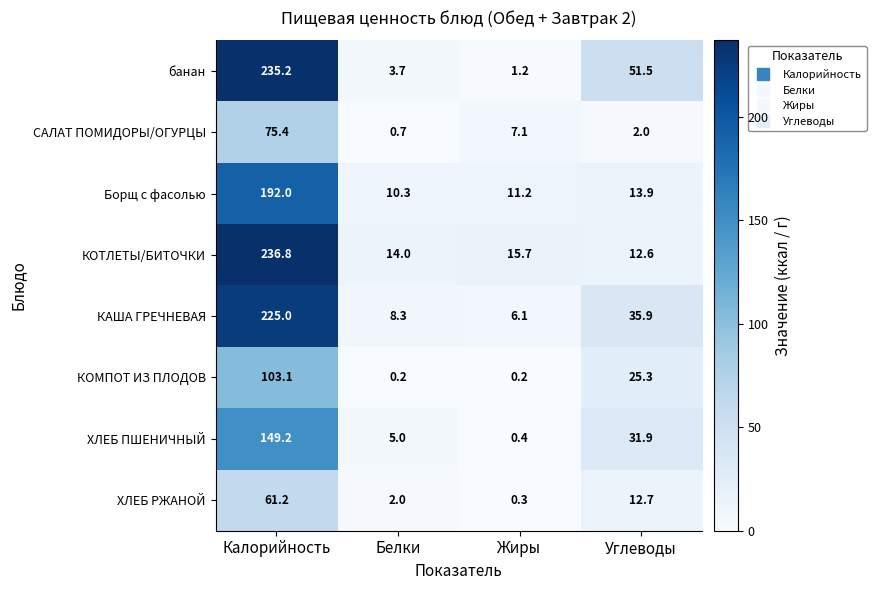

Count the number of categories in the chart.

4